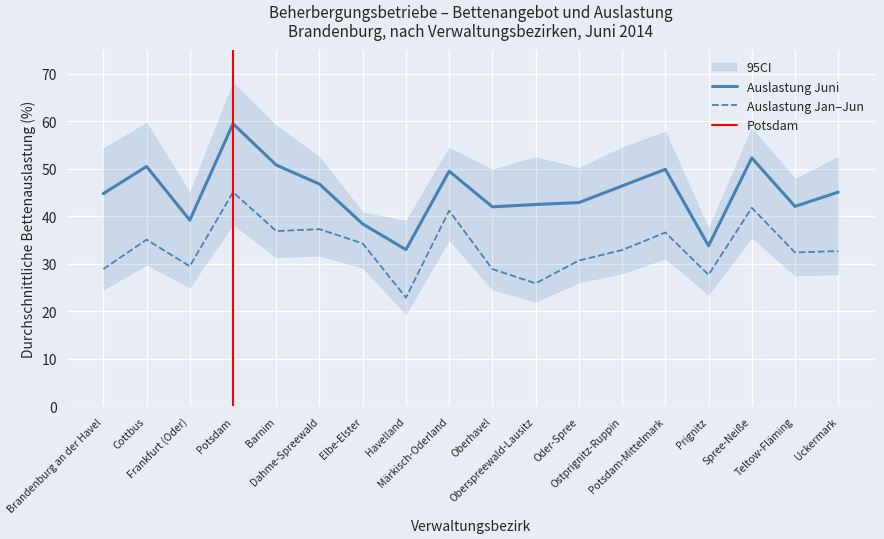

Where is Durchschn. Bettenauslastung Juni nearest to the value 46?

Ostprignitz-Ruppin